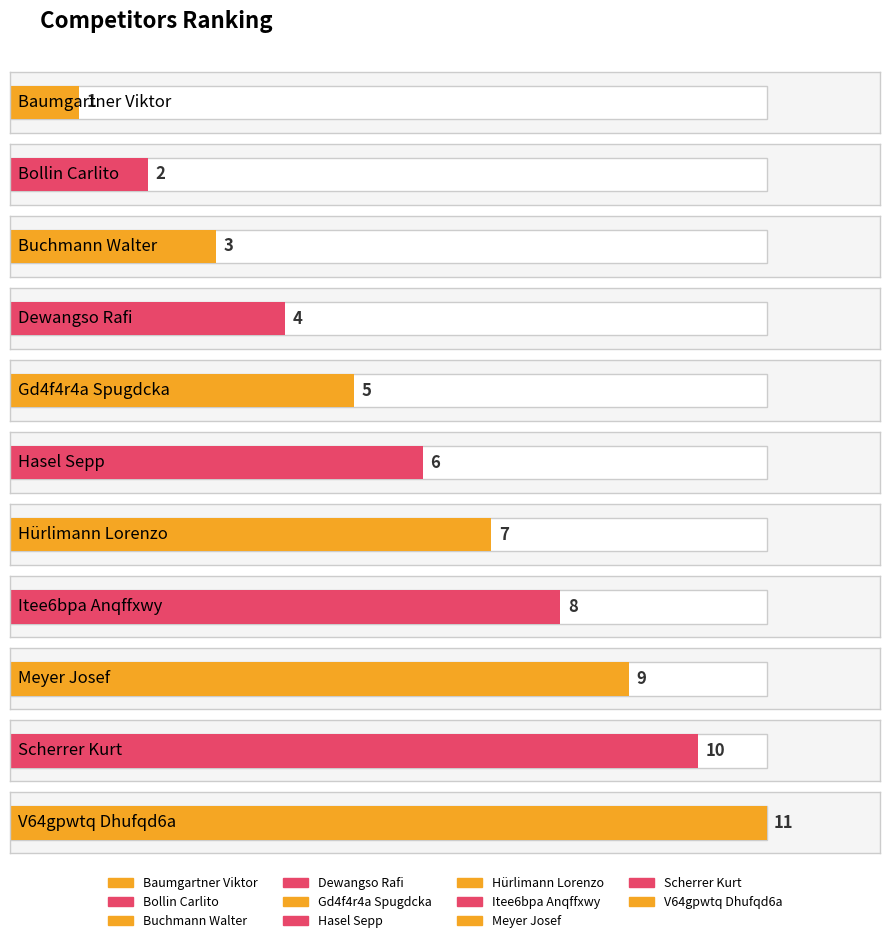

Which category has the highest value across all series?

V64gpwtq Dhufqd6a